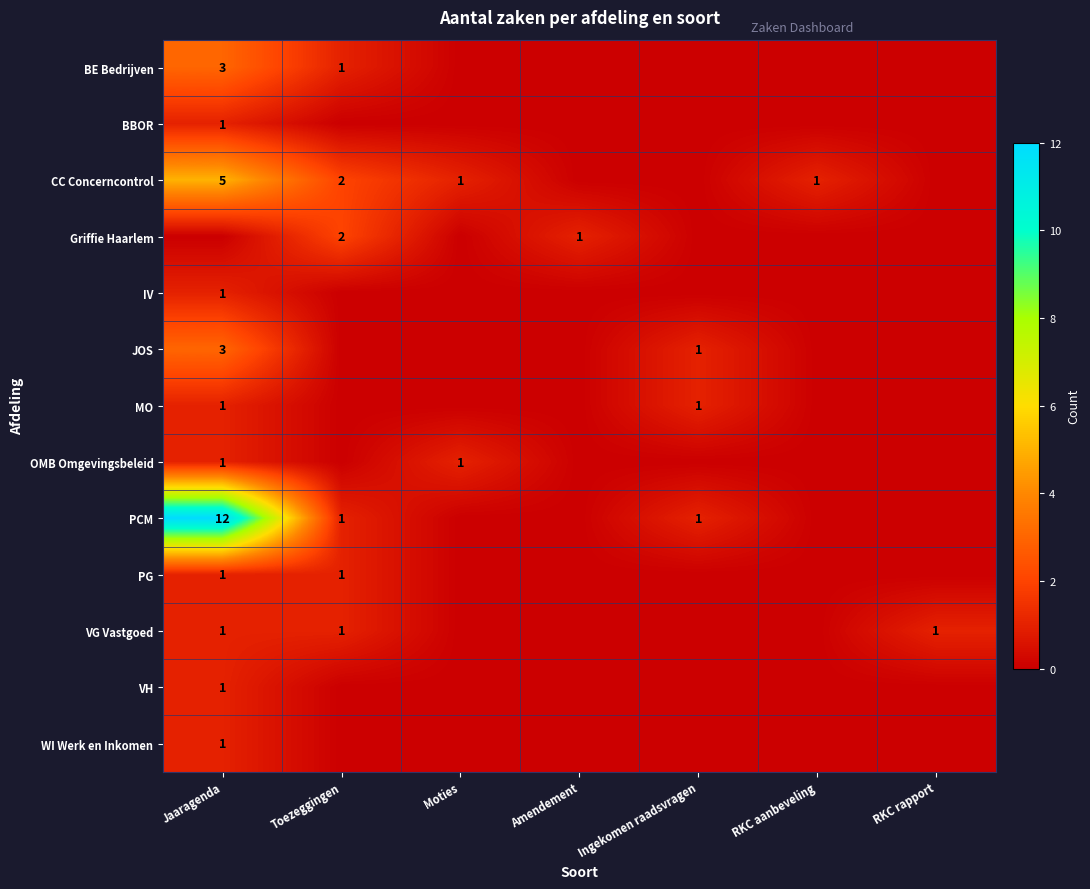

At which category is the sum across all series the highest?

Jaaragenda